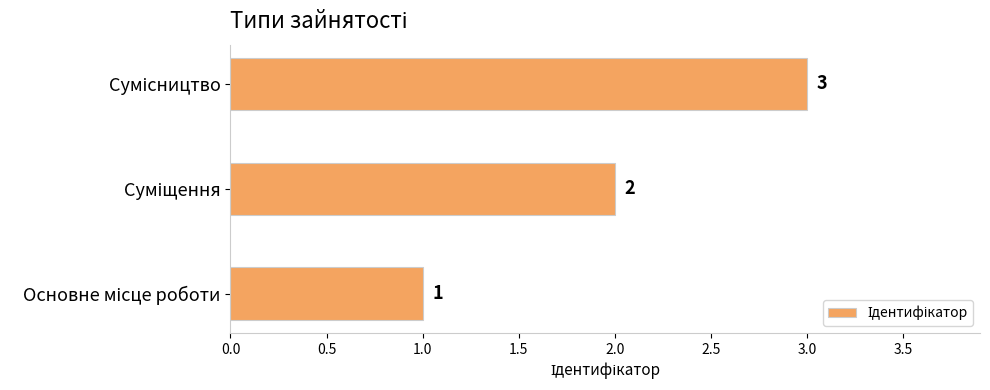

What is the sum of all values?

6